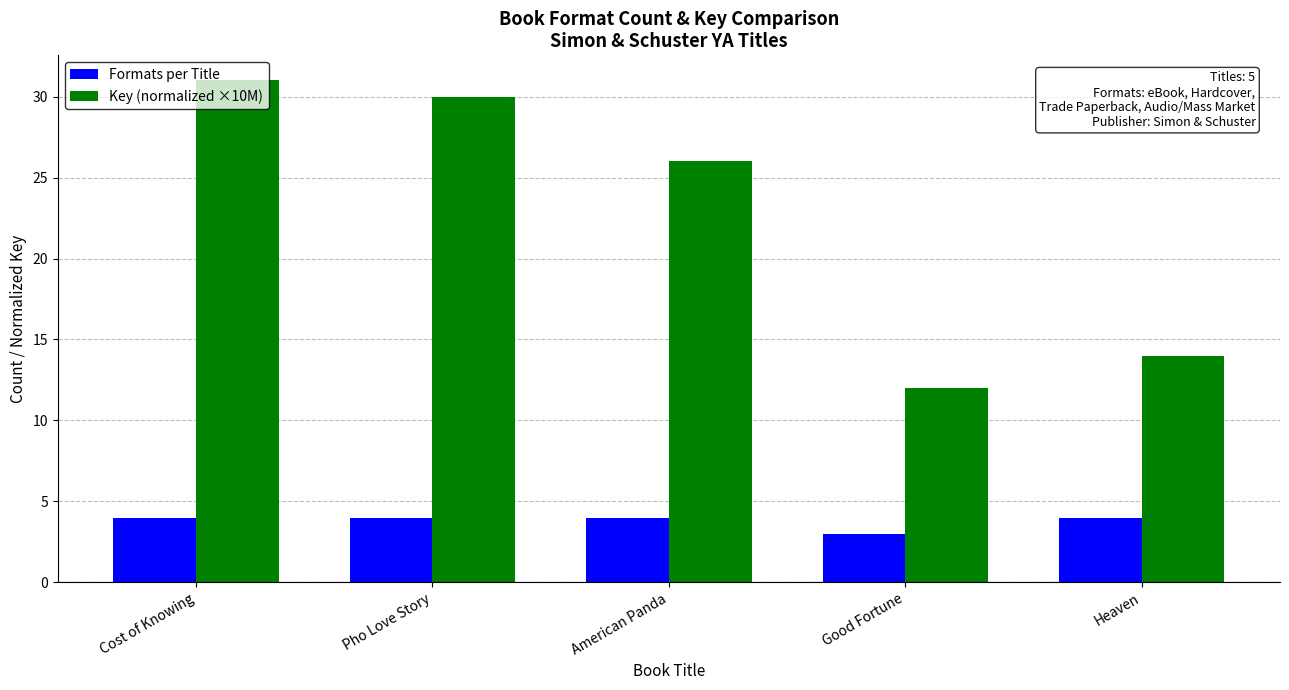

Which series has the largest range (max minus min)?

Key (normalized ×10M)